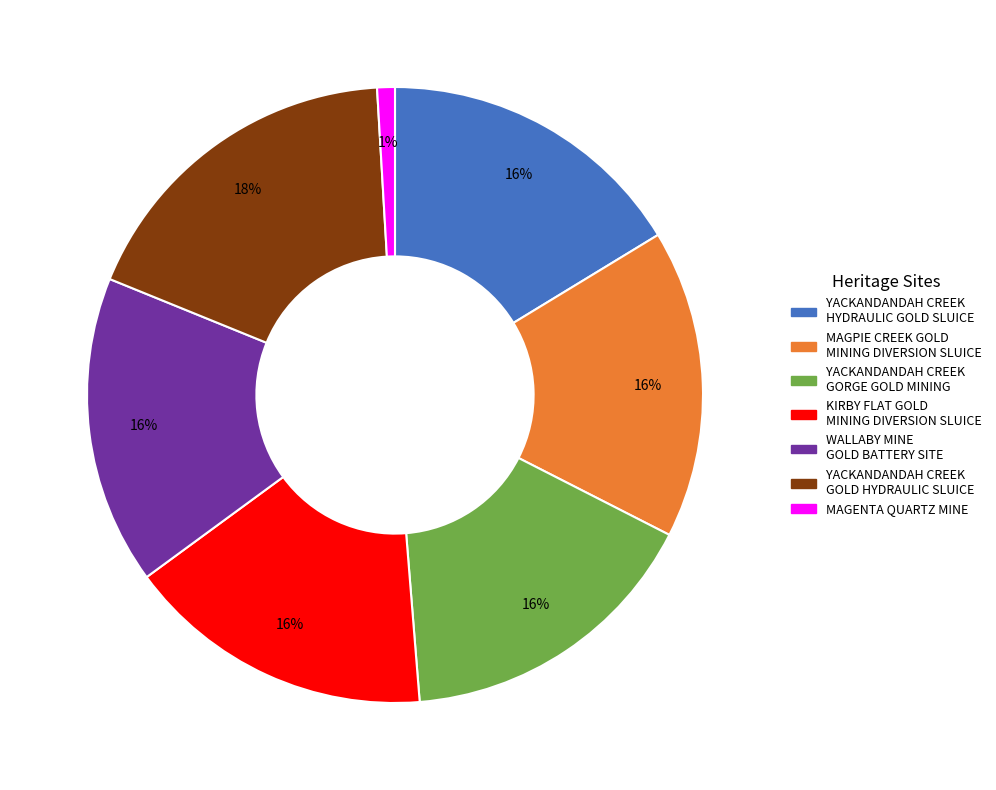

To the nearest percent, what is the average slice percentage?

14%